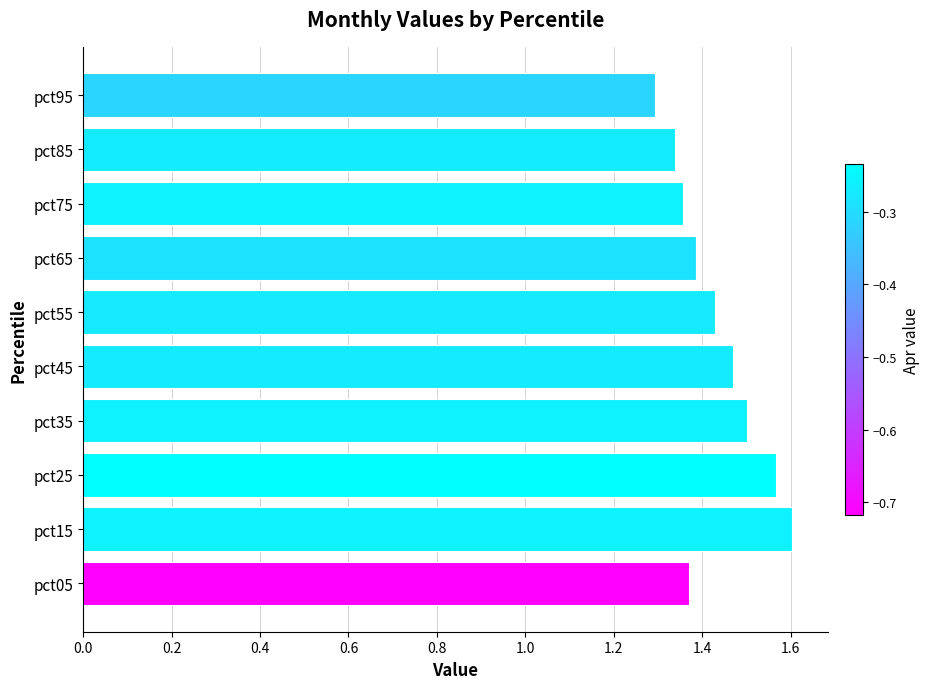

True or false: the data shows 0.4 at pct85.

False